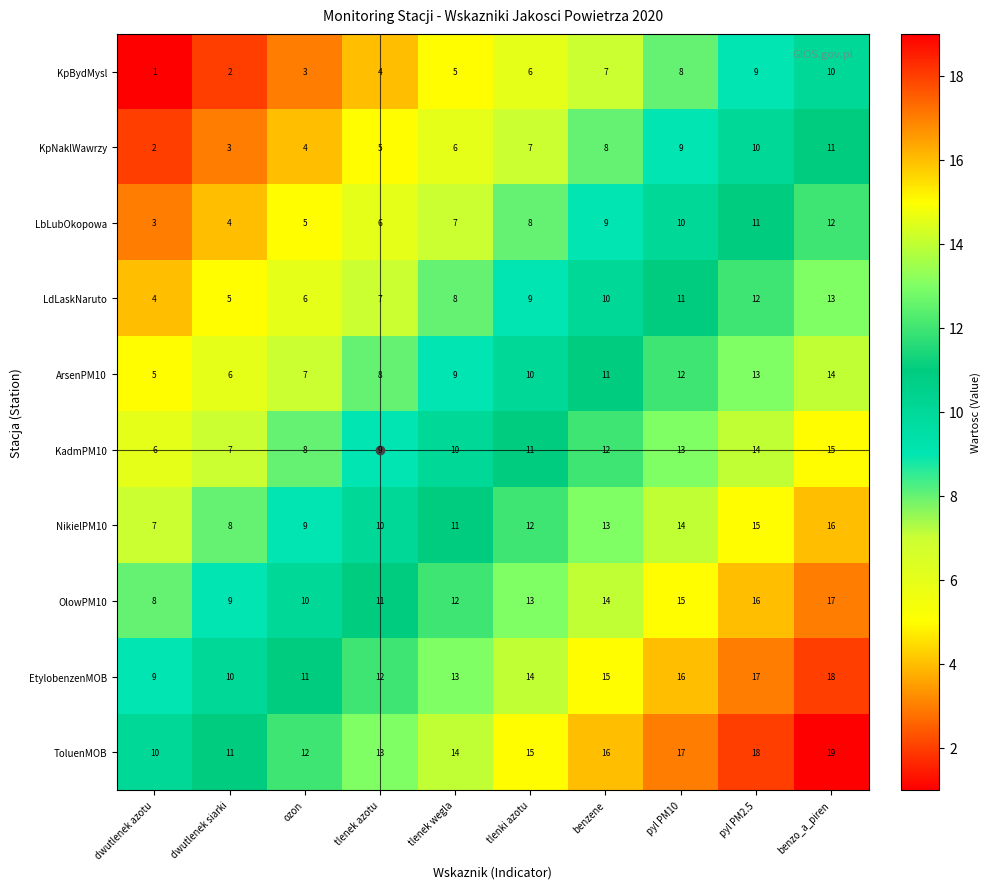

At which label does KpBydMysl reach its minimum?

dwutlenek azotu